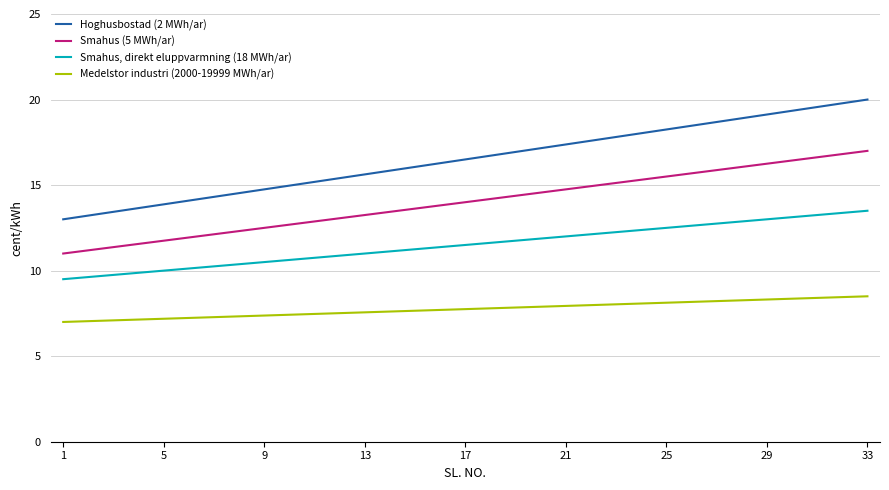

True or false: Smahus, direkt eluppvarmning (18 MWh/ar) and Hoghusbostad (2 MWh/ar) intersect in this chart.

False